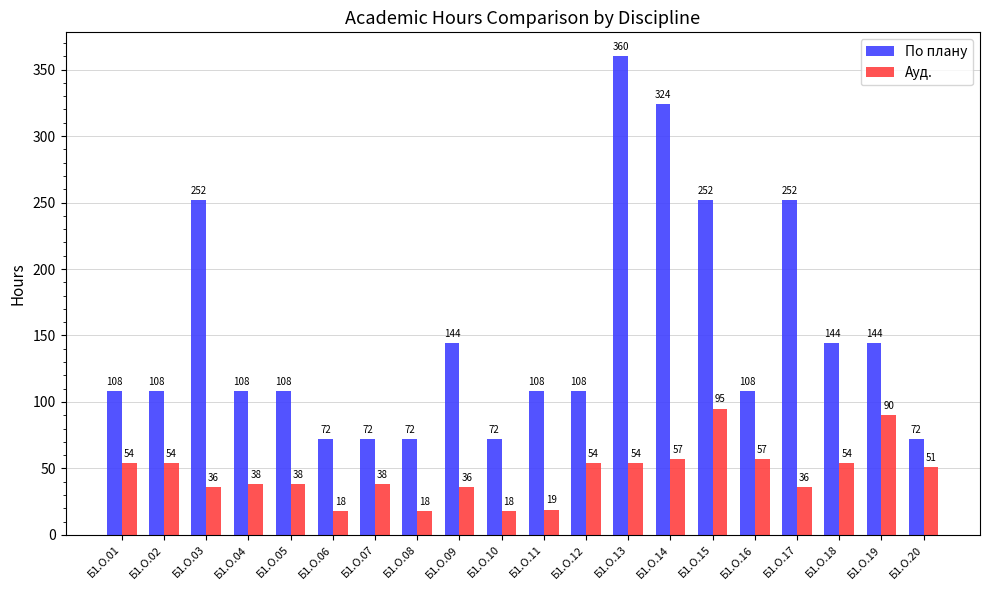

At Б1.О.11, list the series in order from largest to smallest.

По плану, Ауд.